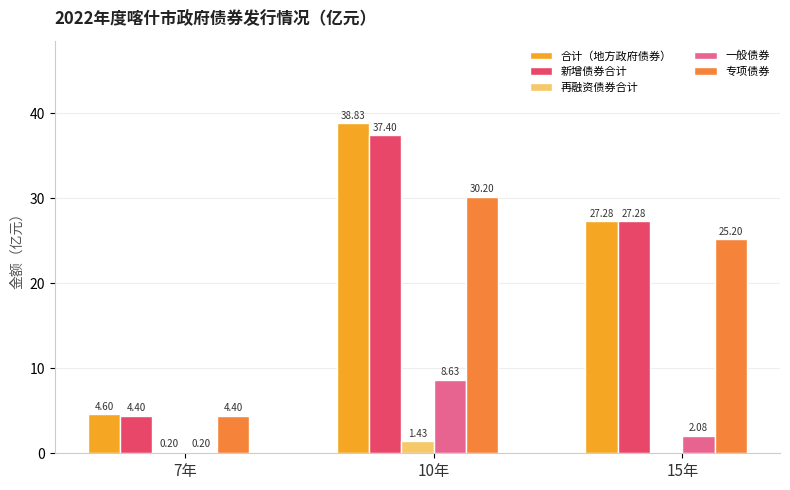

What value does the 专项债券 series have at 15年?

25.2